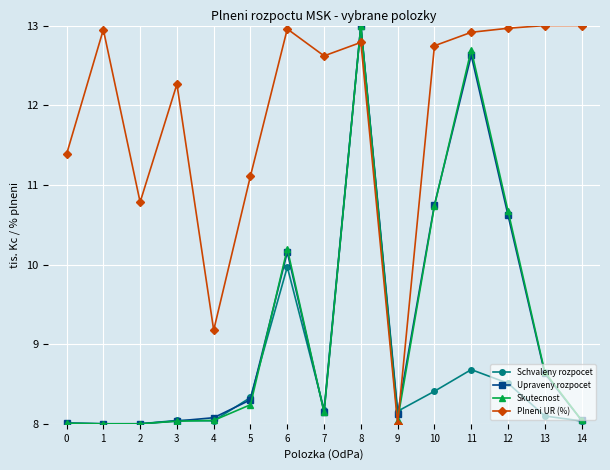

Is this an area chart (filled region under the line)?

No